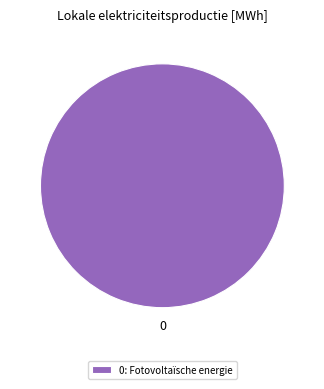

The 0: Fotovoltaïsche energie slice represents 100% of the pie. True or false?

True